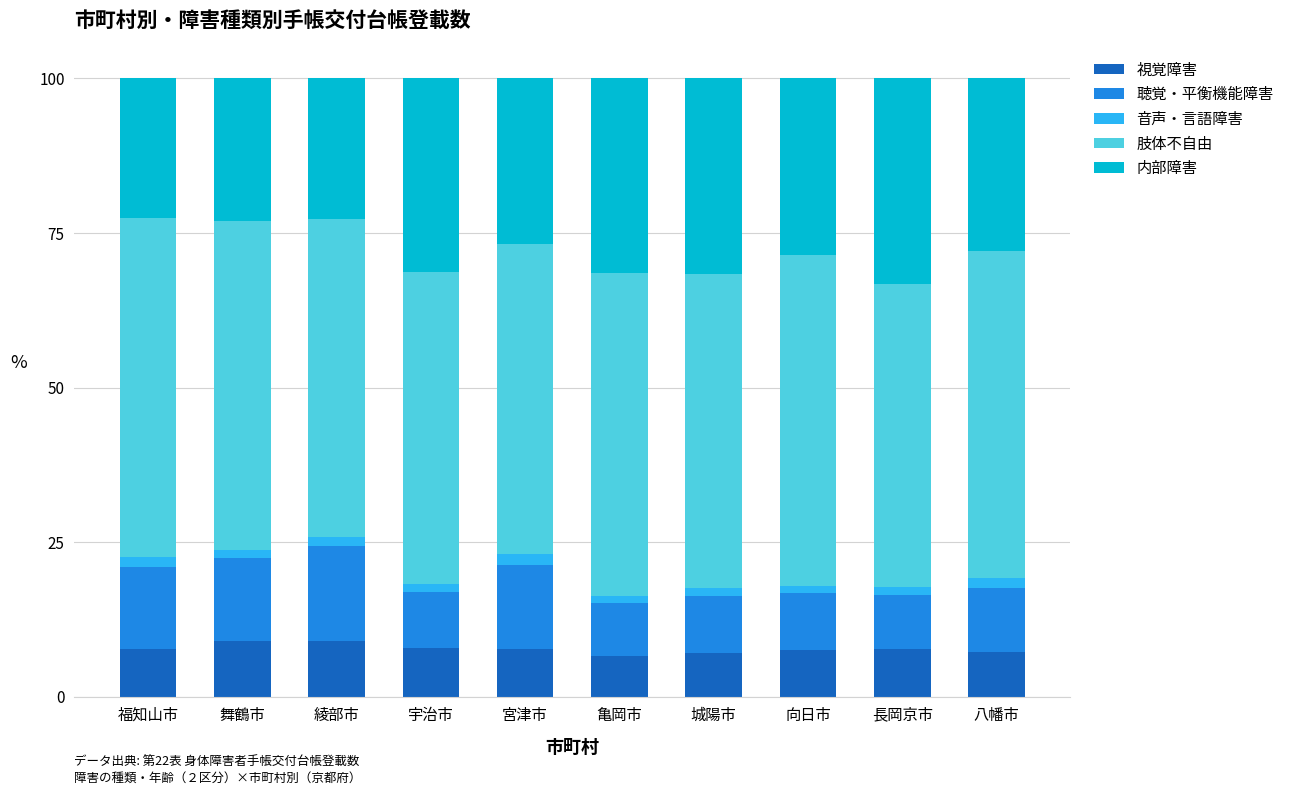

What is the minimum value for 視覚障害?

6.5